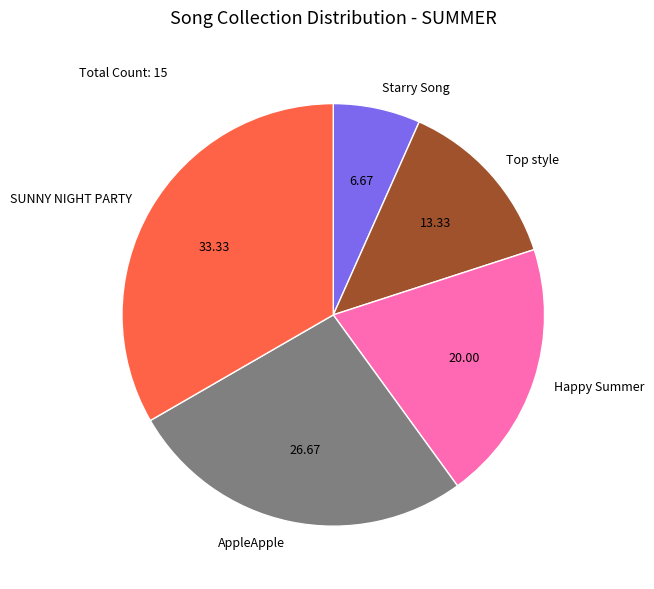

How many slices are in this pie chart?

5